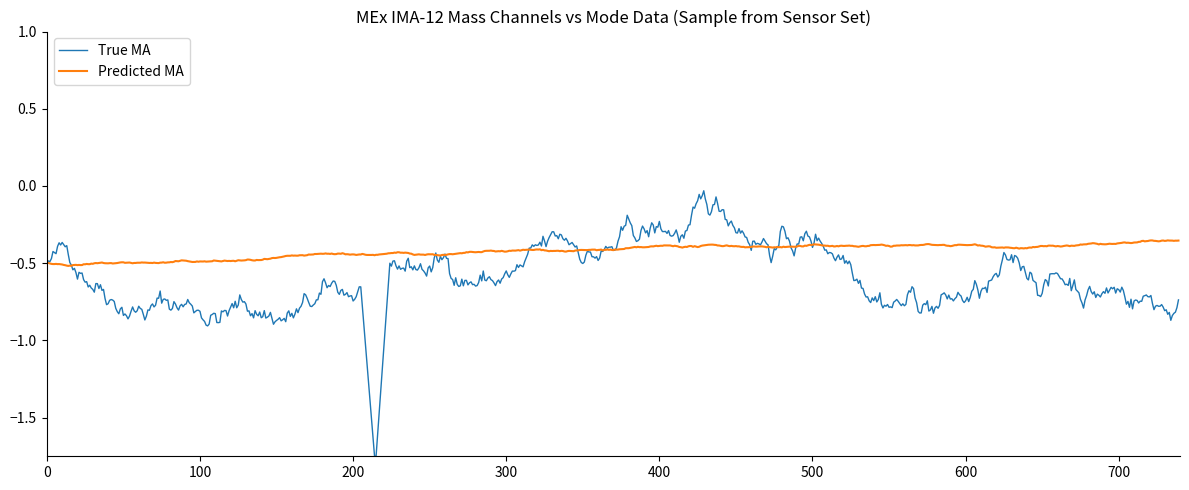

Which series has the largest range (max minus min)?

True MA